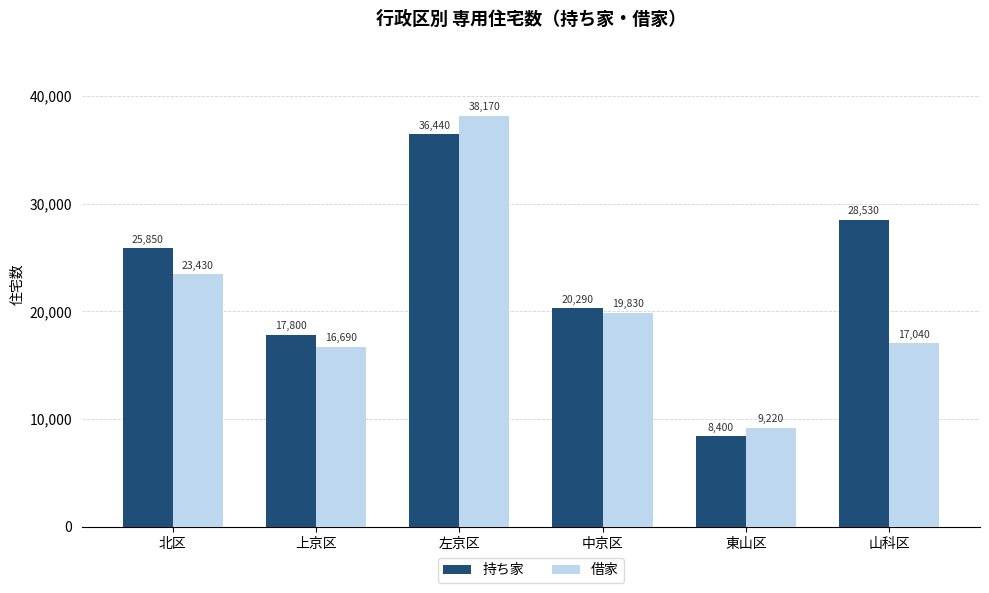

Which series changed the most between 北区 and 東山区?

持ち家